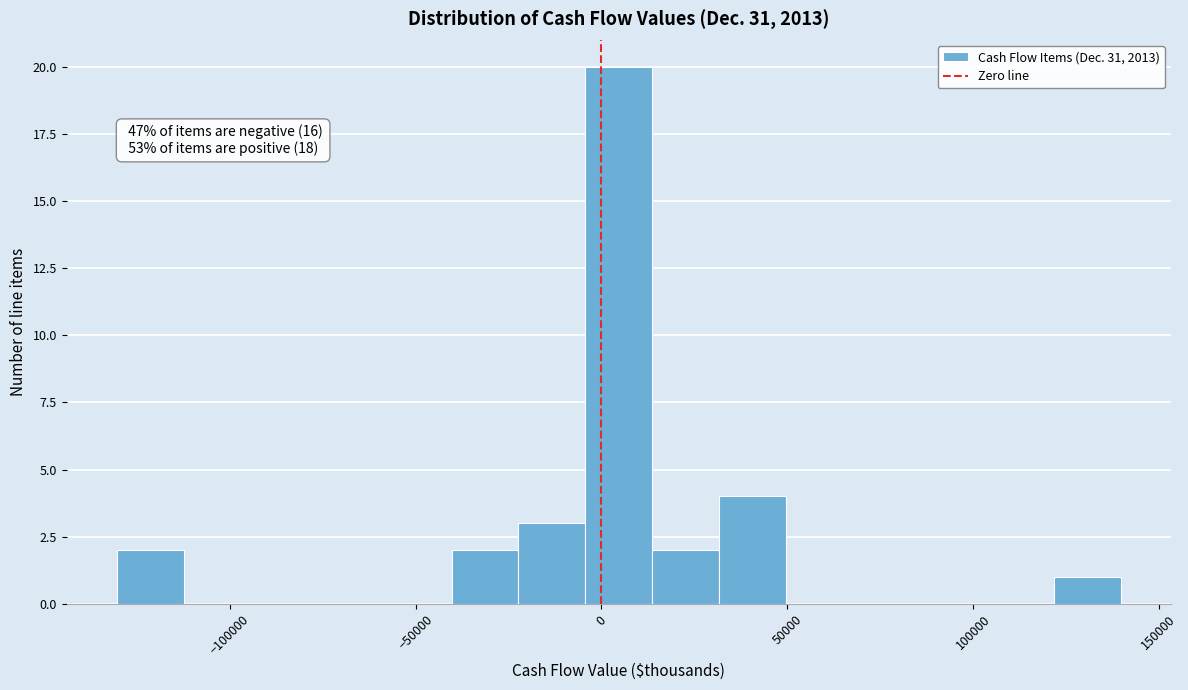

Read against the x-axis, roughly where is the centre of the tallest bar?

5000